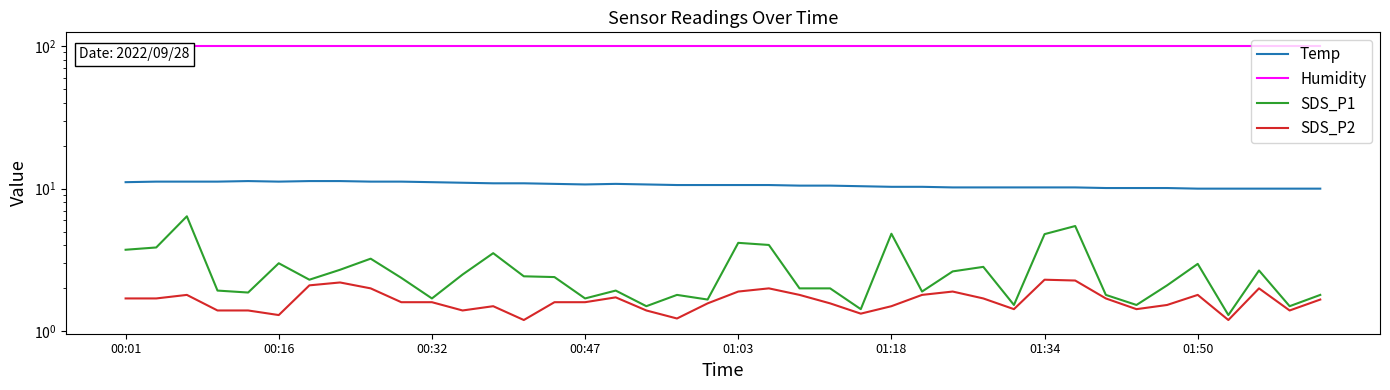

Reading right to left, extract all data points from this chart.

Temp: 10.0	10.0	10.0	10.0	10.0	10.1	10.1	10.1	10.2	10.2	10.2	10.2	10.2	10.3	10.3	10.4	10.5	10.5	10.6	10.6	10.6	10.6	10.7	10.8	10.7	10.8	10.9	10.9	11.0	11.1	11.2	11.2	11.3	11.3	11.2	11.3	11.2	11.2	11.2	11.1
Humidity: 99.9	99.9	99.9	99.9	99.9	99.9	99.9	99.9	99.9	99.9	99.9	99.9	99.9	99.9	99.9	99.9	99.9	99.9	99.9	99.9	99.9	99.9	99.9	99.9	99.9	99.9	99.9	99.9	99.9	99.9	99.9	99.9	99.9	99.9	99.9	99.9	99.9	99.9	99.9	99.9
SDS_P1: 1.8	1.5	2.7	1.3	3.0	2.1	1.5	1.8	5.5	4.8	1.5	2.8	2.6	1.9	4.8	1.4	2.0	2.0	4.0	4.2	1.7	1.8	1.5	1.9	1.7	2.4	2.4	3.5	2.5	1.7	2.4	3.2	2.7	2.3	3.0	1.9	1.9	6.4	3.9	3.7
SDS_P2: 1.7	1.4	2.0	1.2	1.8	1.5	1.4	1.7	2.3	2.3	1.4	1.7	1.9	1.8	1.5	1.3	1.6	1.8	2.0	1.9	1.6	1.2	1.4	1.7	1.6	1.6	1.2	1.5	1.4	1.6	1.6	2.0	2.2	2.1	1.3	1.4	1.4	1.8	1.7	1.7